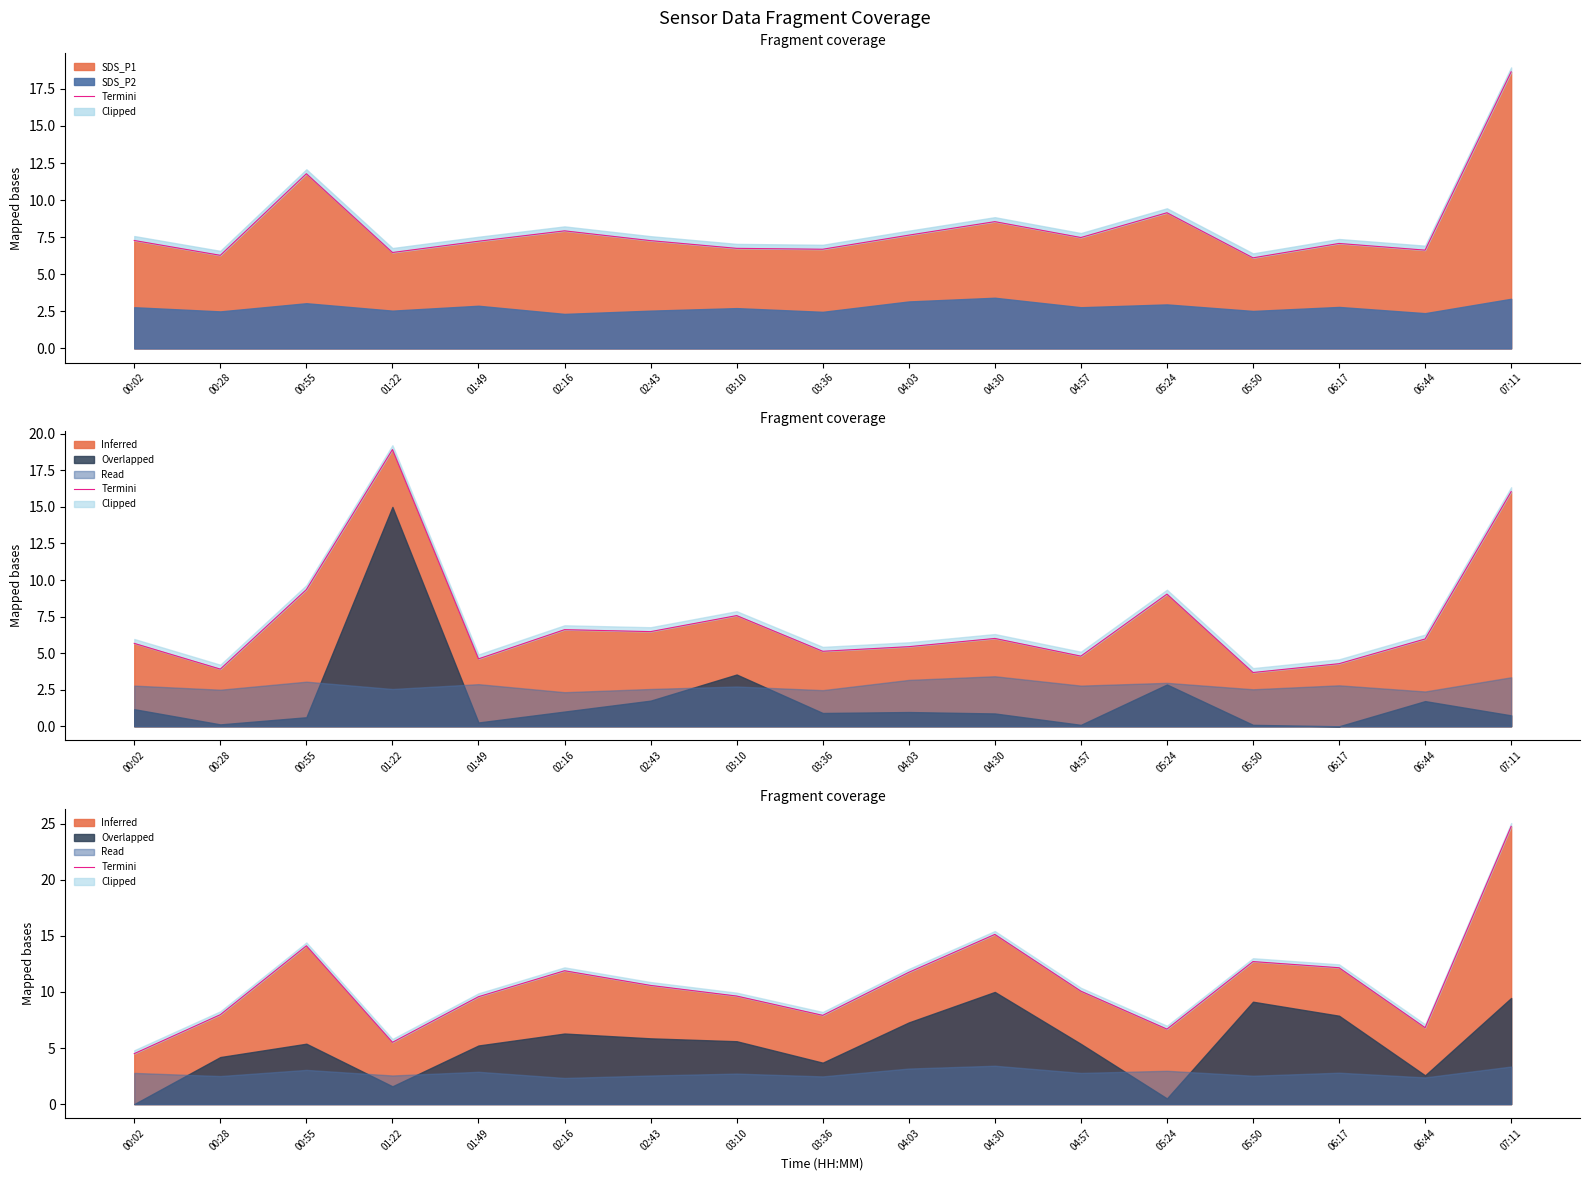

At which label does SDS_P1 reach its peak?

07:11